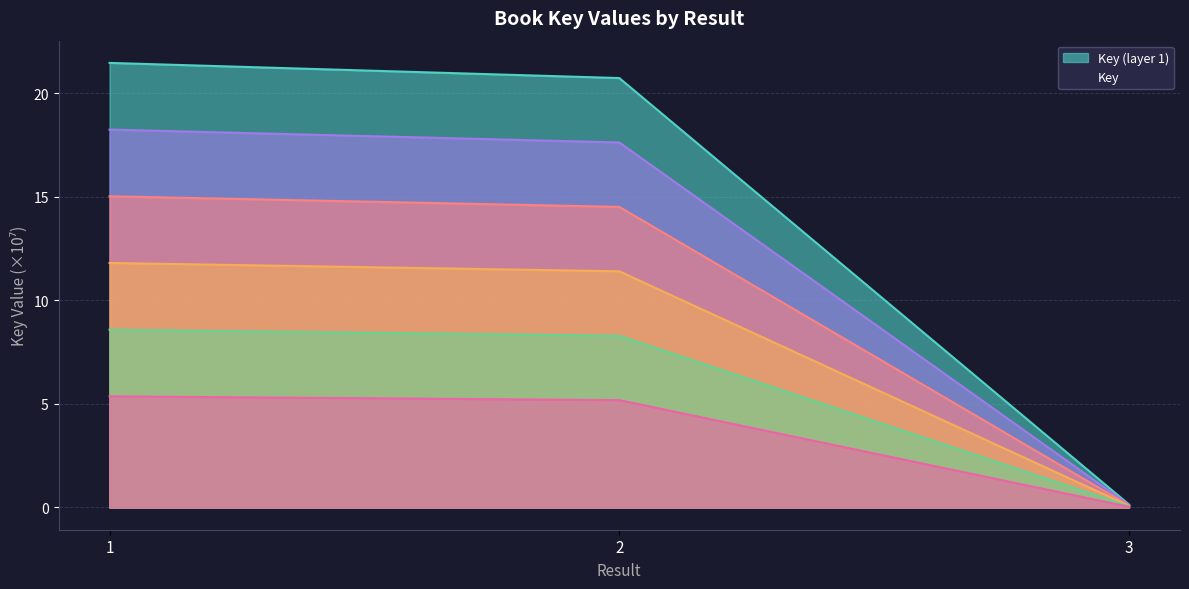

The chart shows a value of 0.0 at 3. True or false?

False